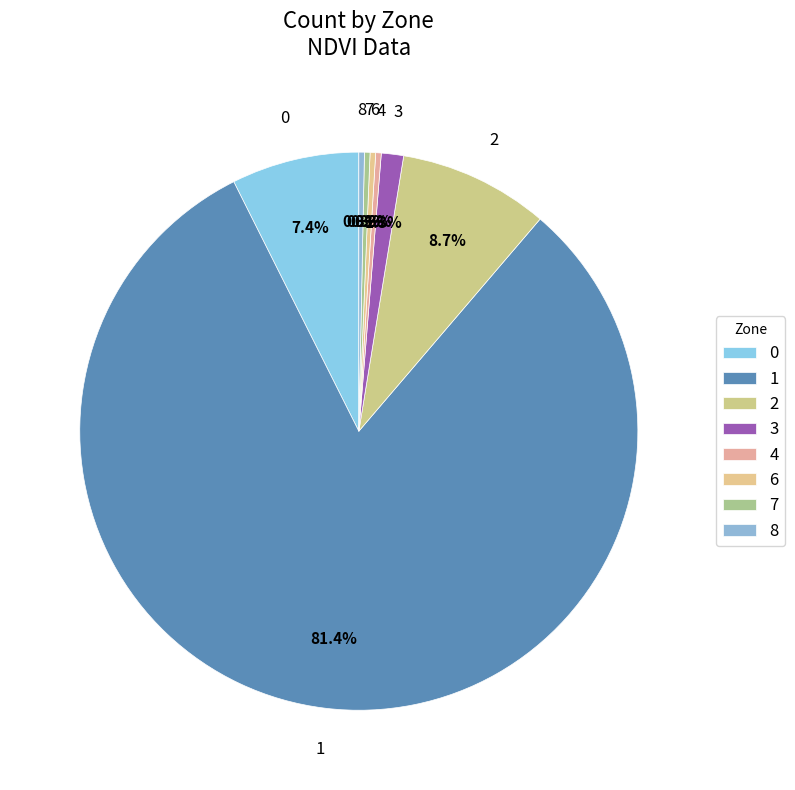

Which category has the biggest portion of the pie?

1